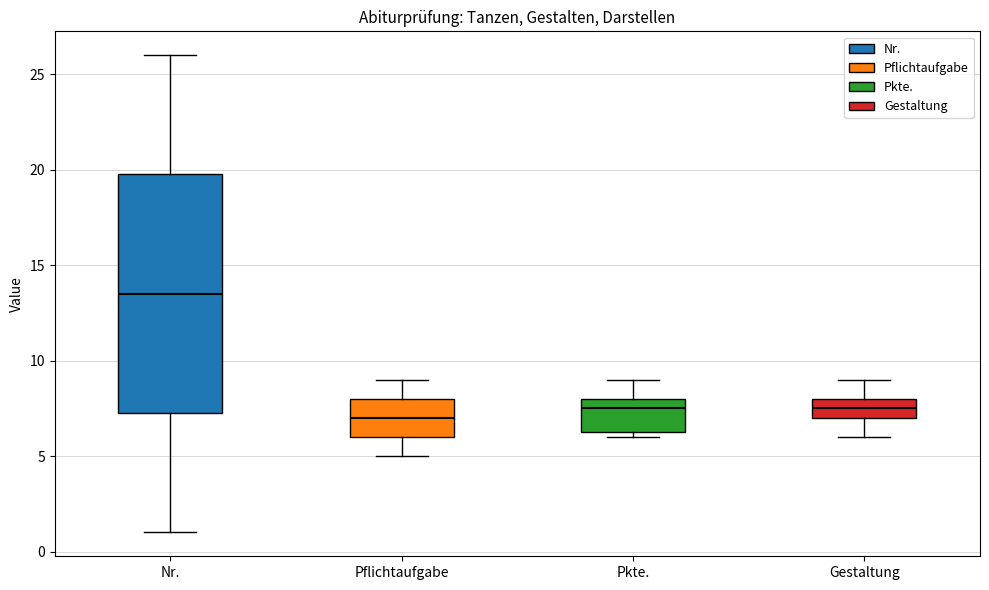

Comparing the boxes themselves (not the whiskers), which one is the tallest?

Nr.